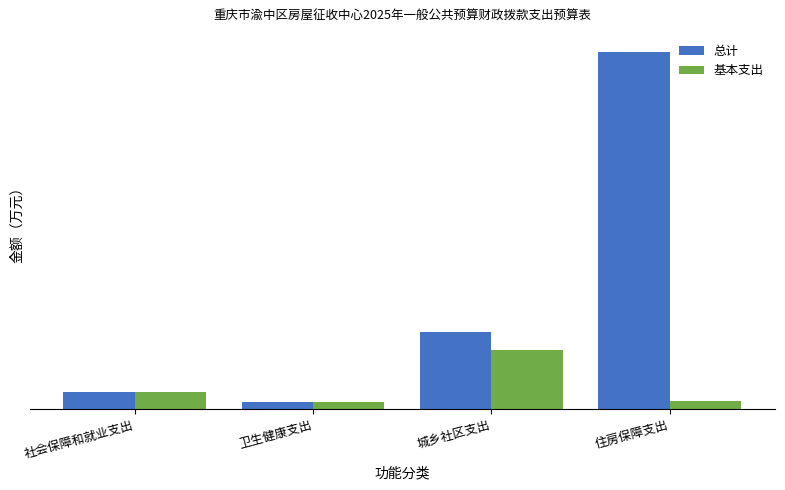

What are all the series names shown in the legend?

总计, 基本支出